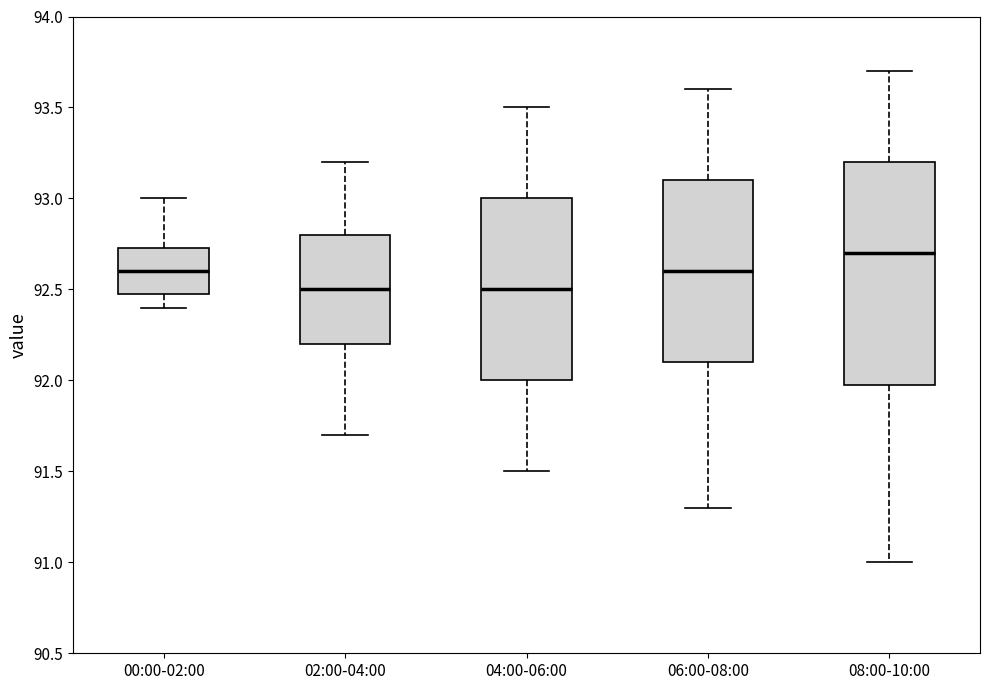

Where is the lower edge of the box for 06:00-08:00 on the y-axis? The values are not printed on the chart, so give them approximately, as read against the axis.

92.10